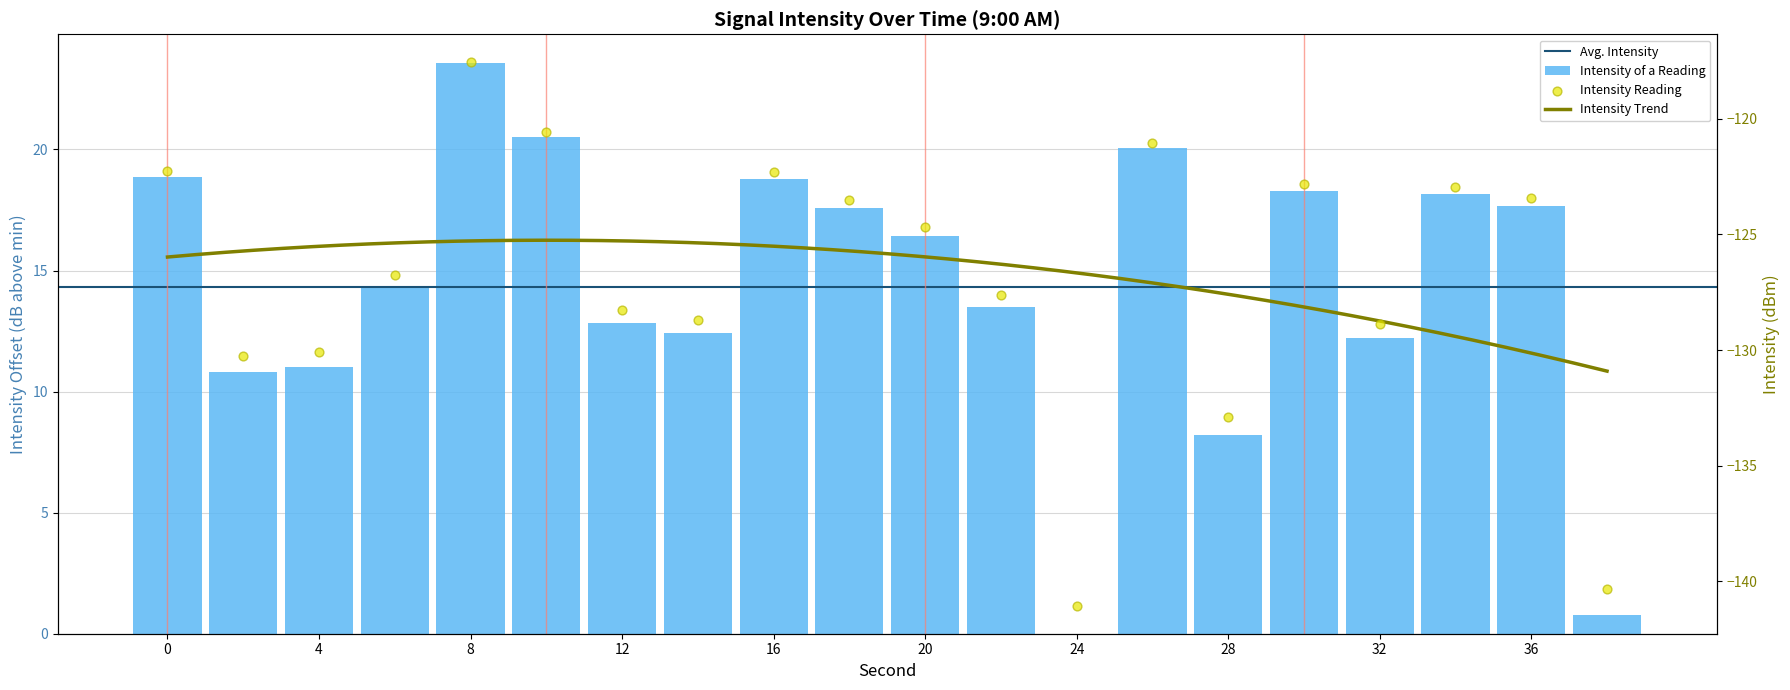

What is the change in value from 0 to 36?

-1.2